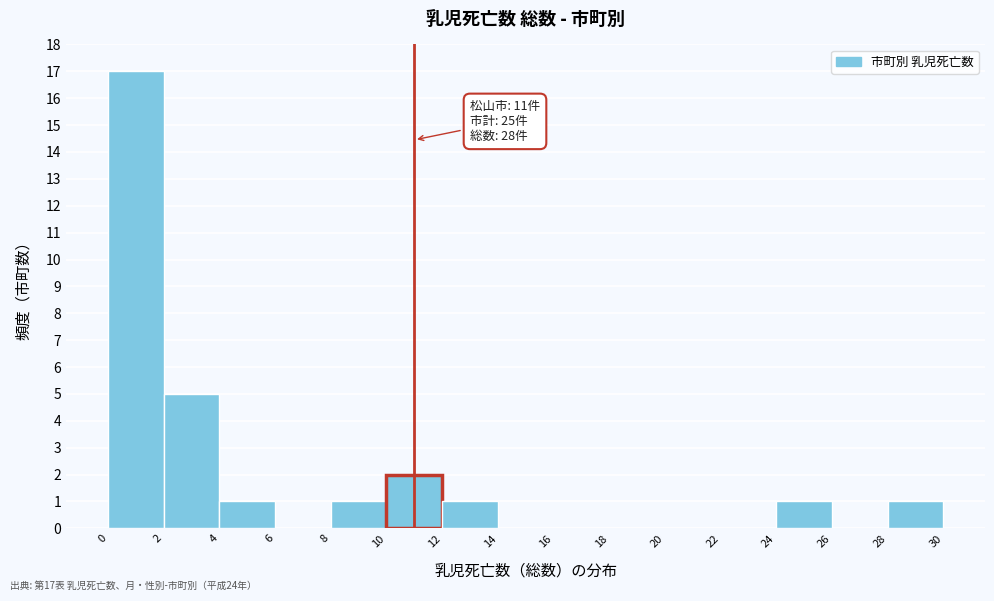

Which range on the x-axis has the tallest bar?

0 to 2